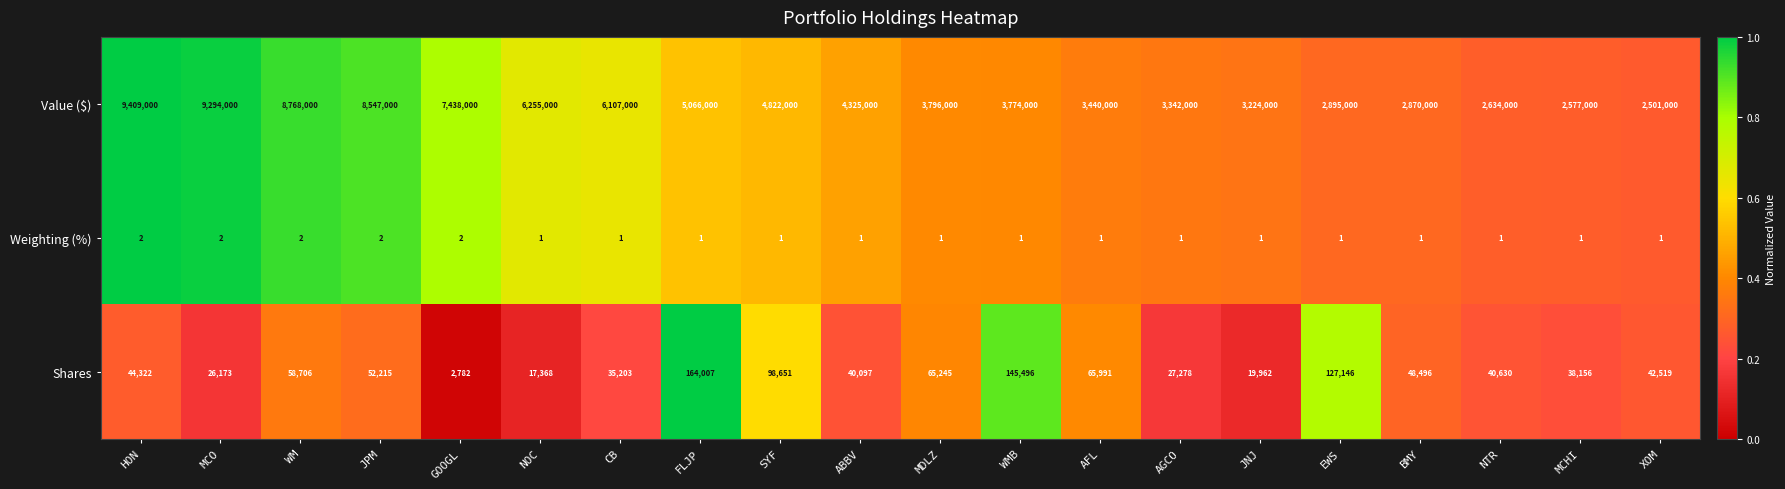

Is it true that Shares equals 34883 at AFL?

False